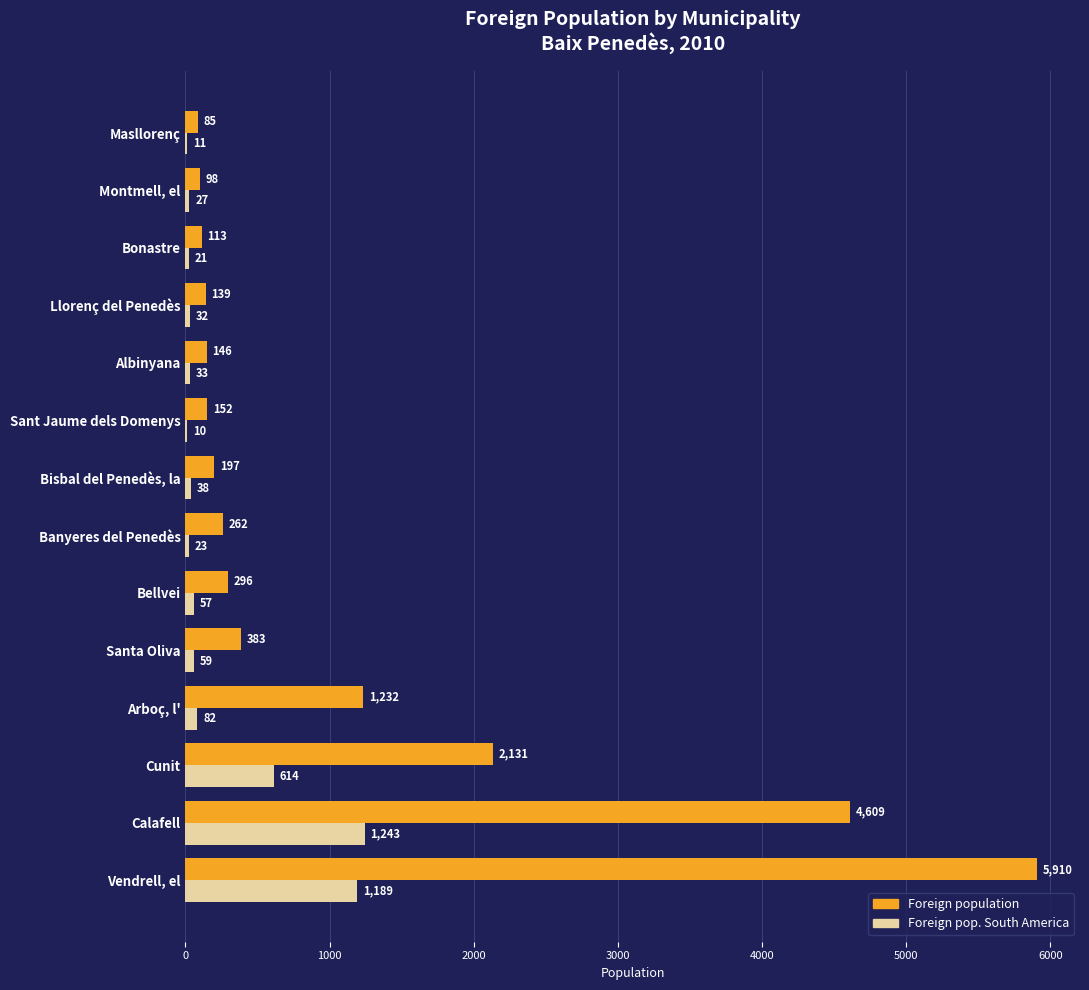

What is the sum of the Foreign pop. South America values at Calafell and Cunit?

1857